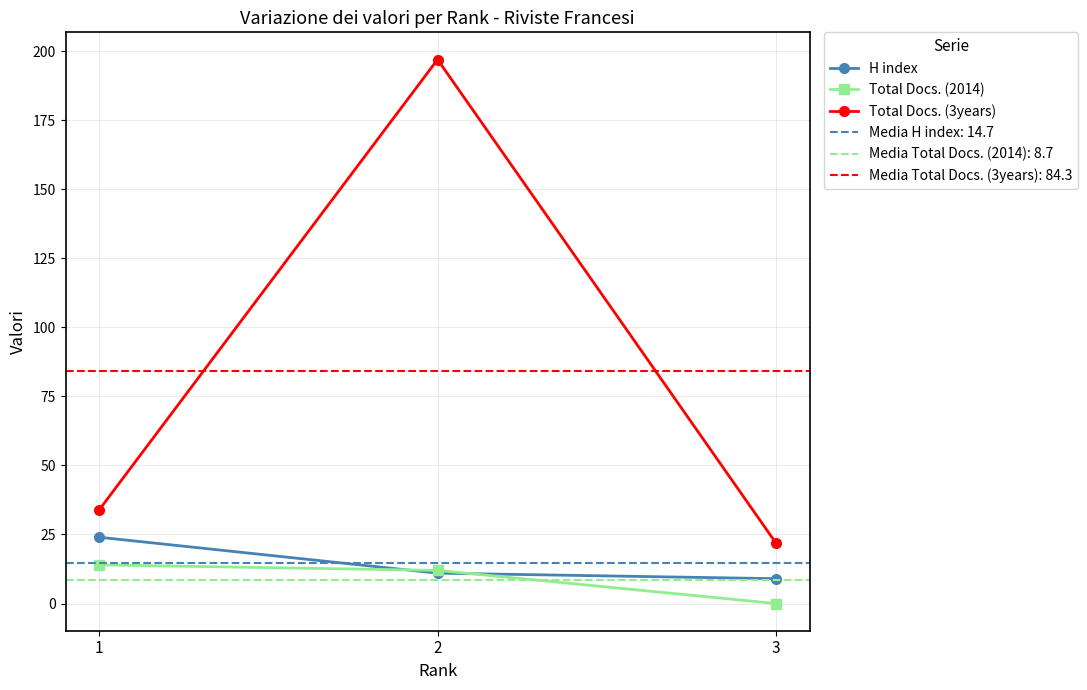

The value of H index at 2 is 3. True or false?

False